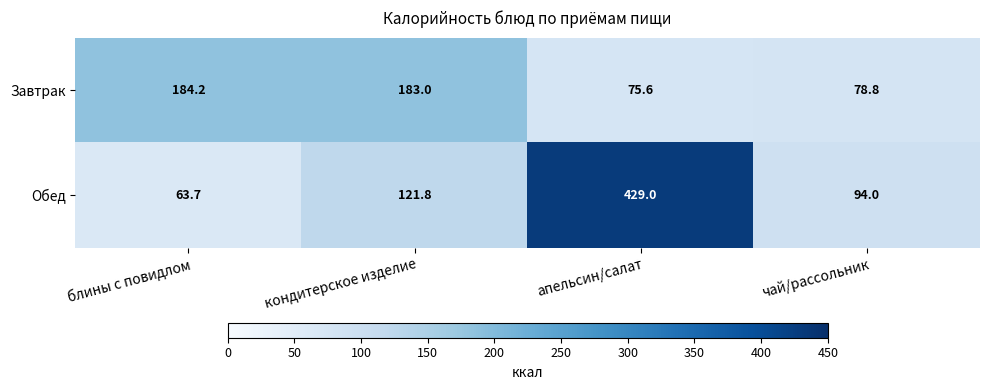

What is the maximum value shown in the chart?

429.0